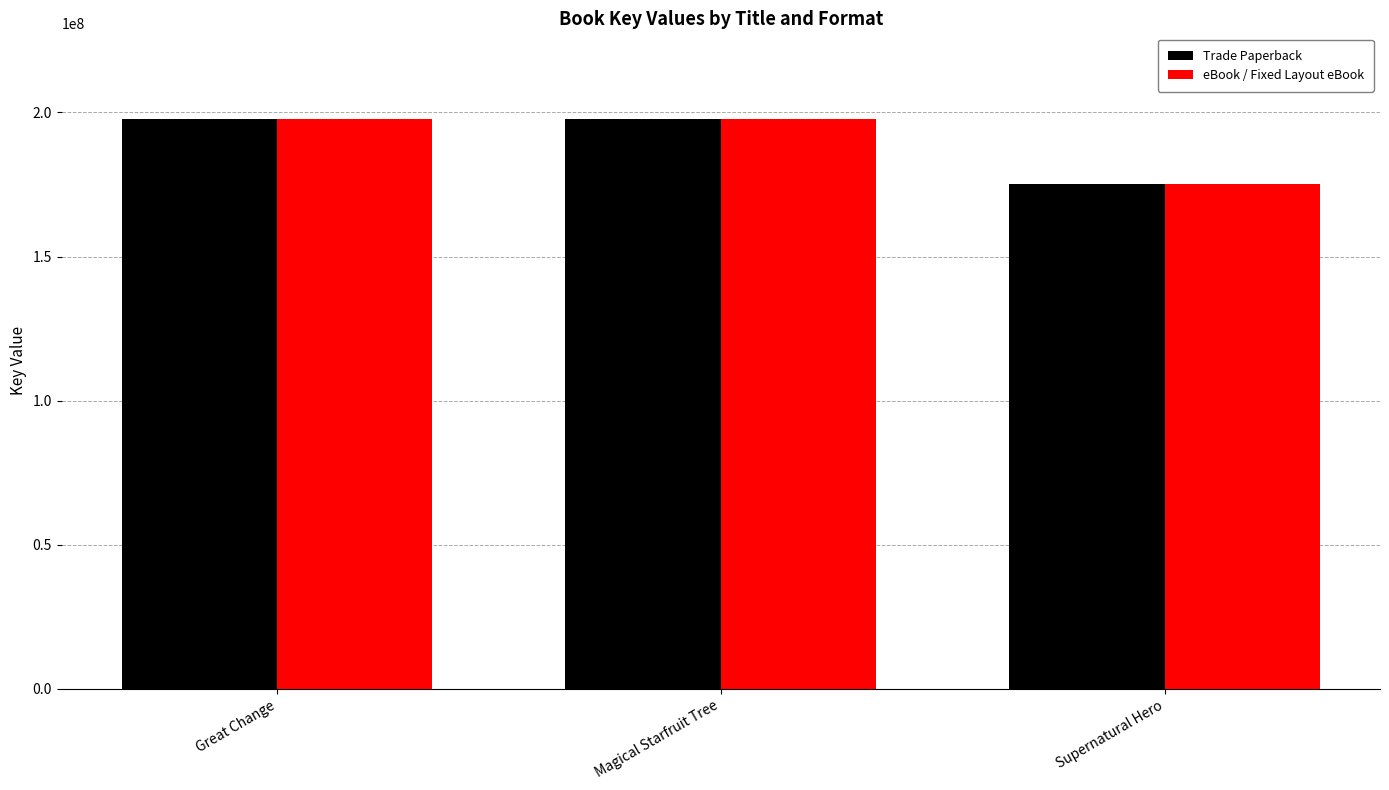

Which category has the lowest value across all series?

Supernatural Hero